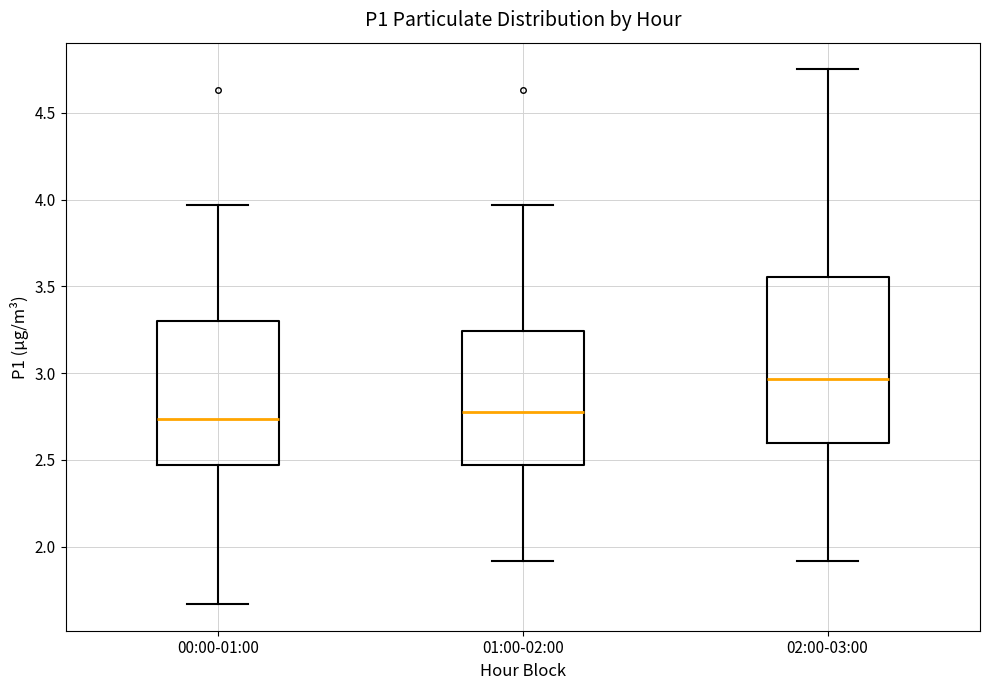

Where is the upper edge of the box for 02:00-03:00 on the y-axis? The values are not printed on the chart, so give them approximately, as read against the axis.

3.55